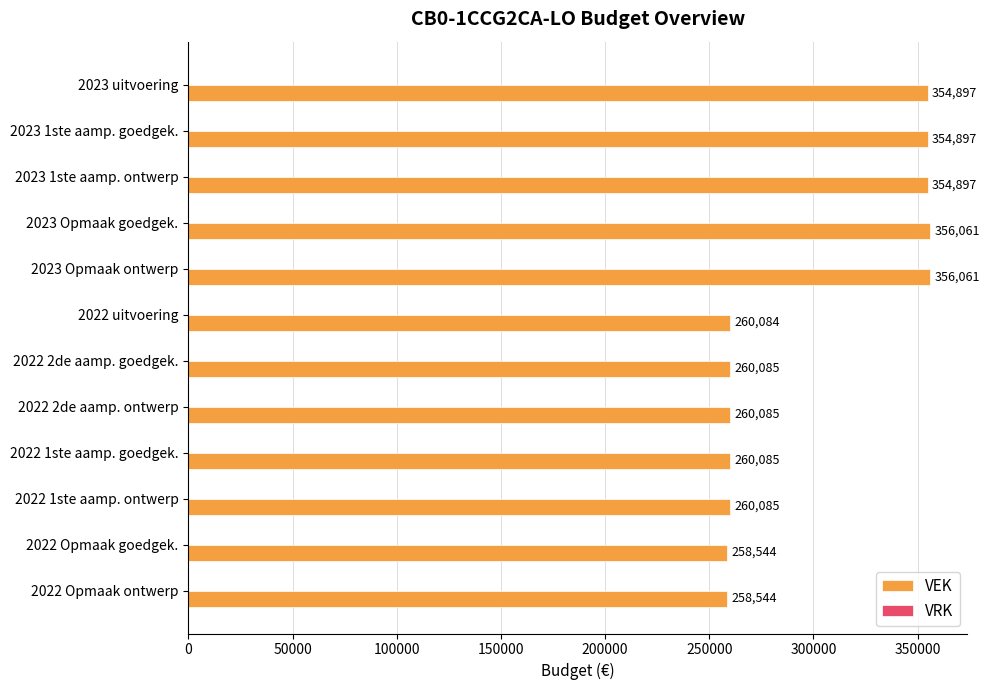

Between 2023 1ste aamp. goedgek. and 2022 1ste aamp. goedgek., which is larger?

2023 1ste aamp. goedgek.